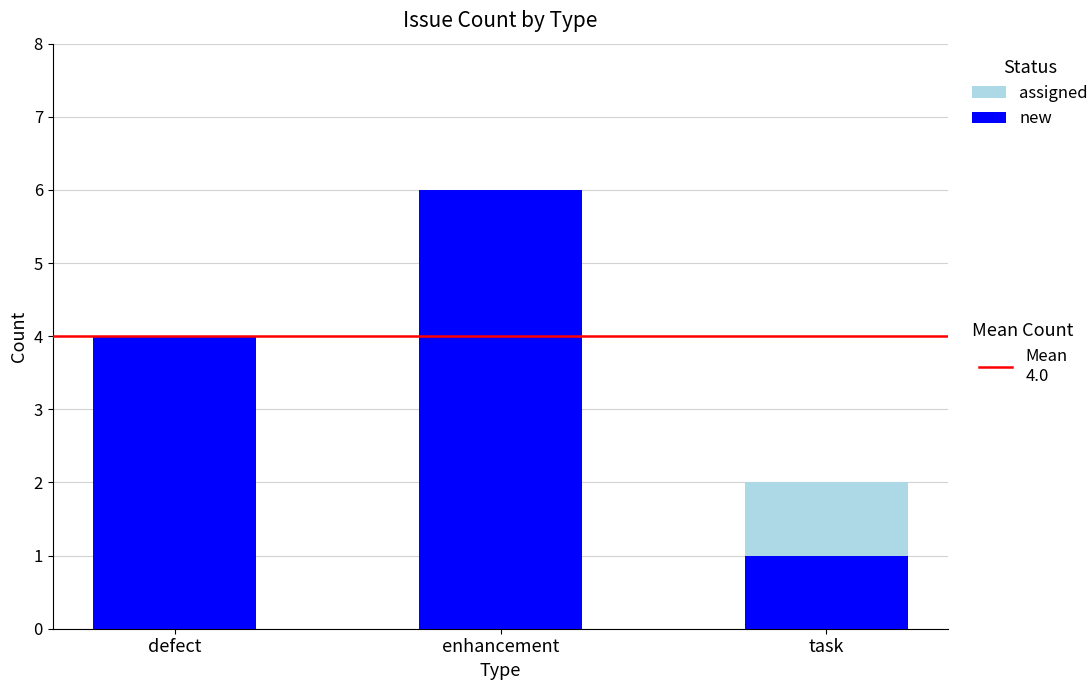

What is the total value across all series at enhancement?

6